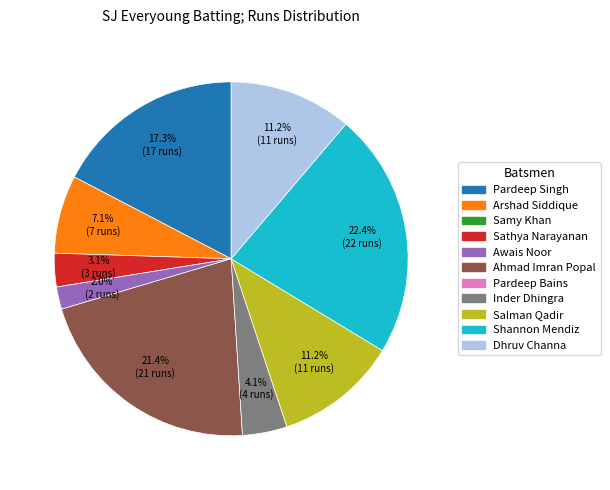

How many slices are in this pie chart?

9